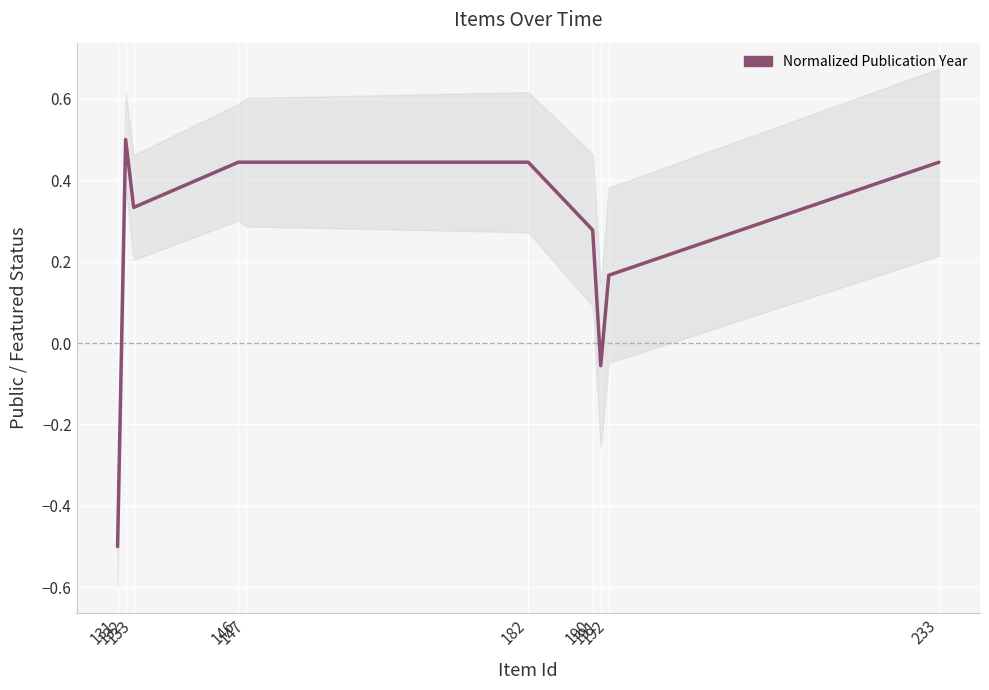

At which category does the data reach its first local valley?

133